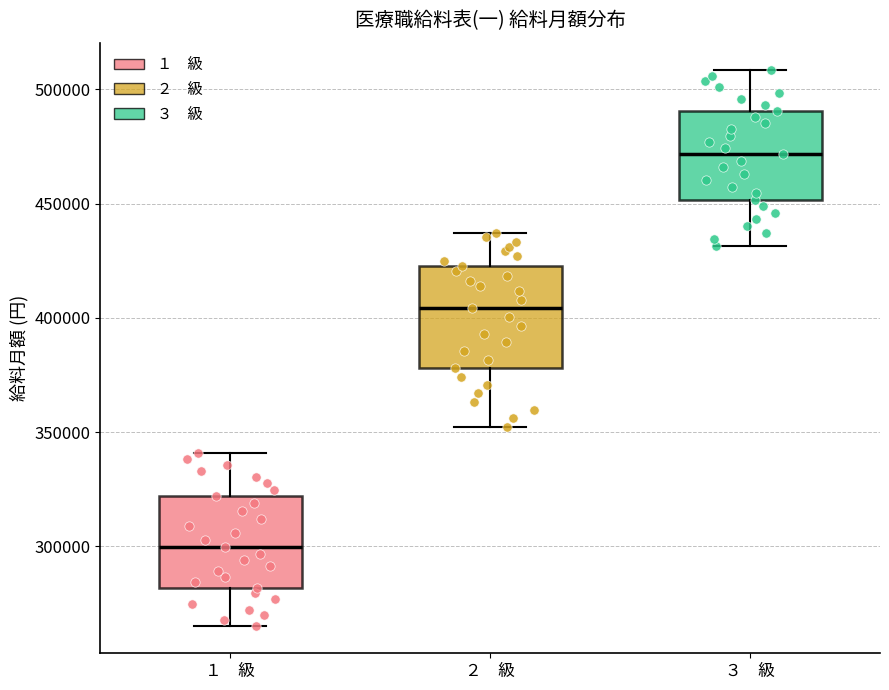

Which box's median line is the highest?

３ 級